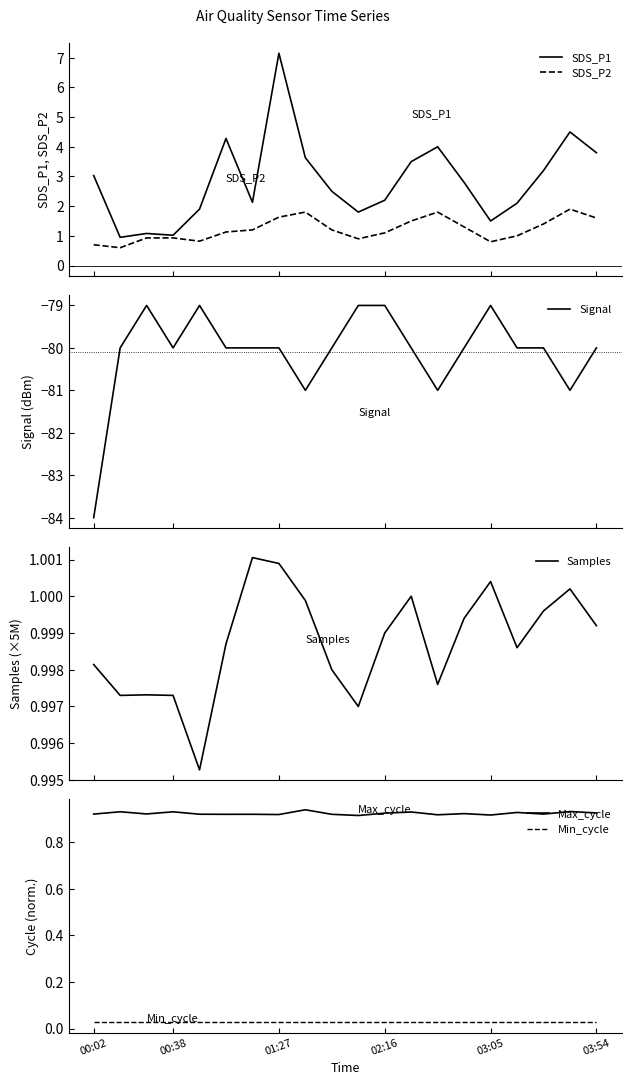

At how many categories does at least one series exceed -82?

20